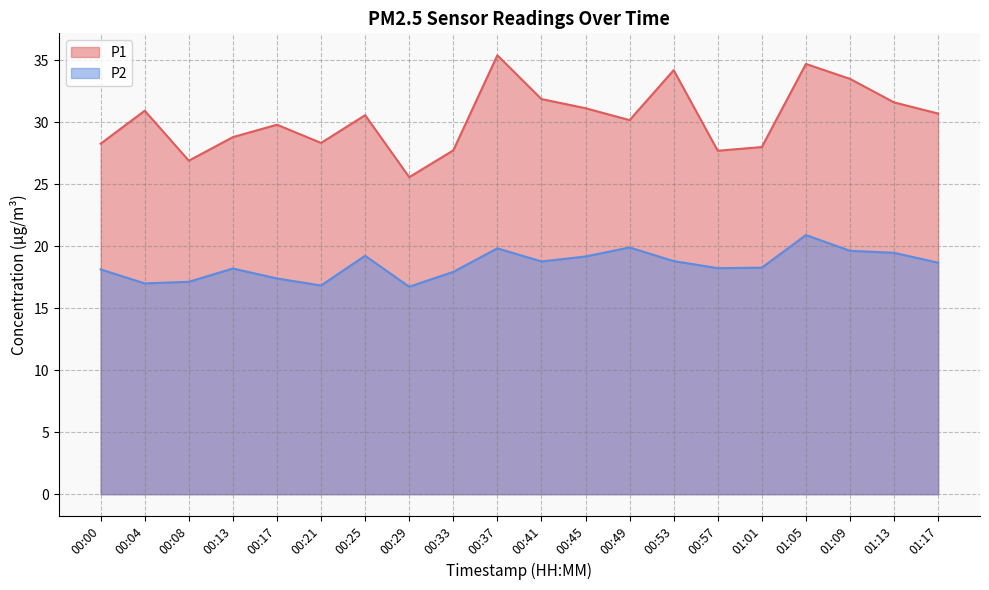

What is the value of the P2 point at the 11th from the left?

18.8